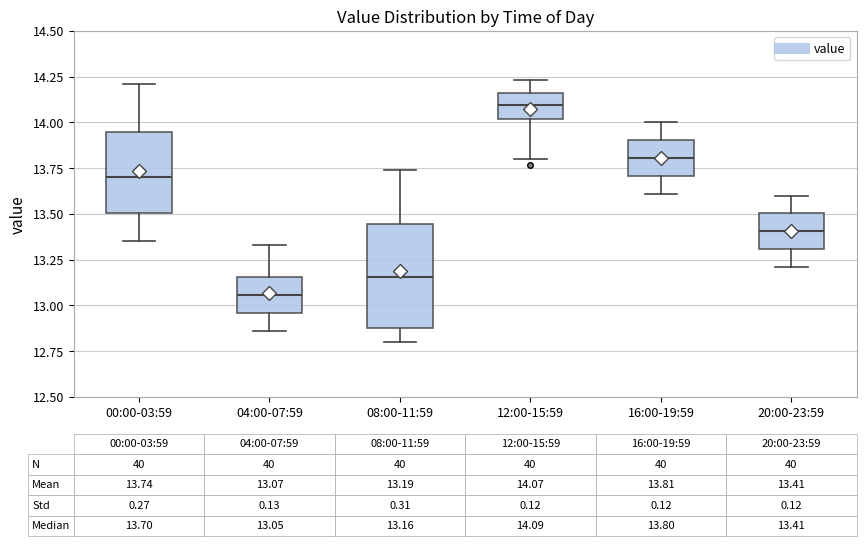

Which box has the lowest median line?

04:00-07:59